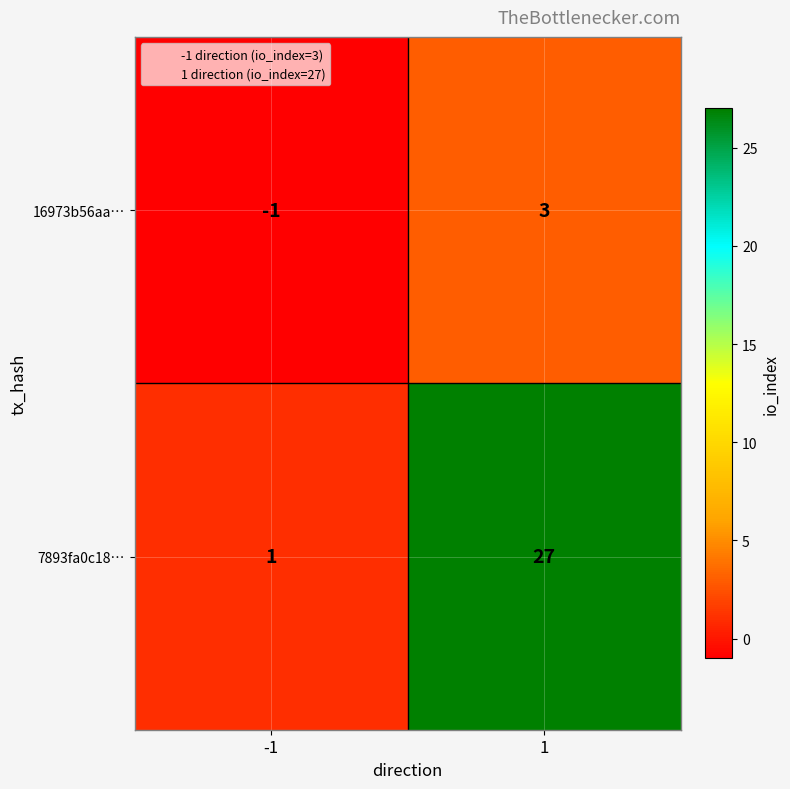

What is the difference between the 16973b56aa… values at -1 and 1?

4